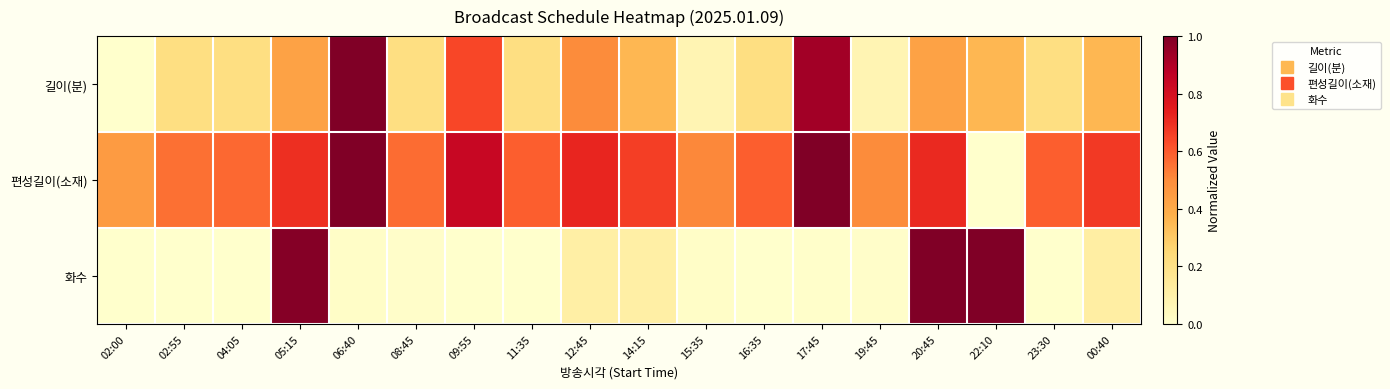

Which series has the largest total across all categories?

편성길이(소재)